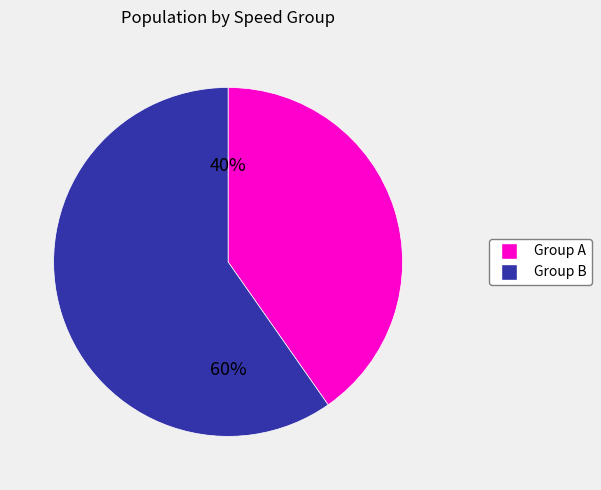

To the nearest percent, what is the average slice percentage?

50%